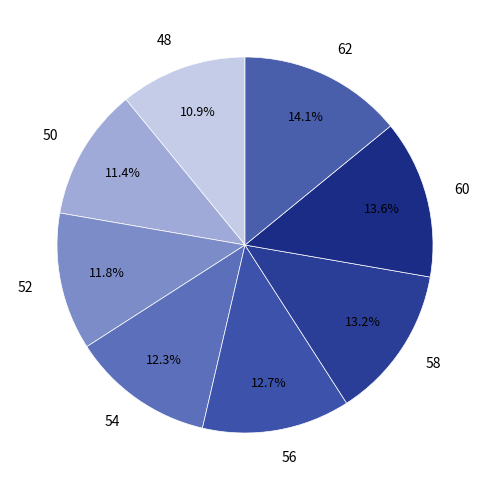

Is 62 the majority of the pie?

No